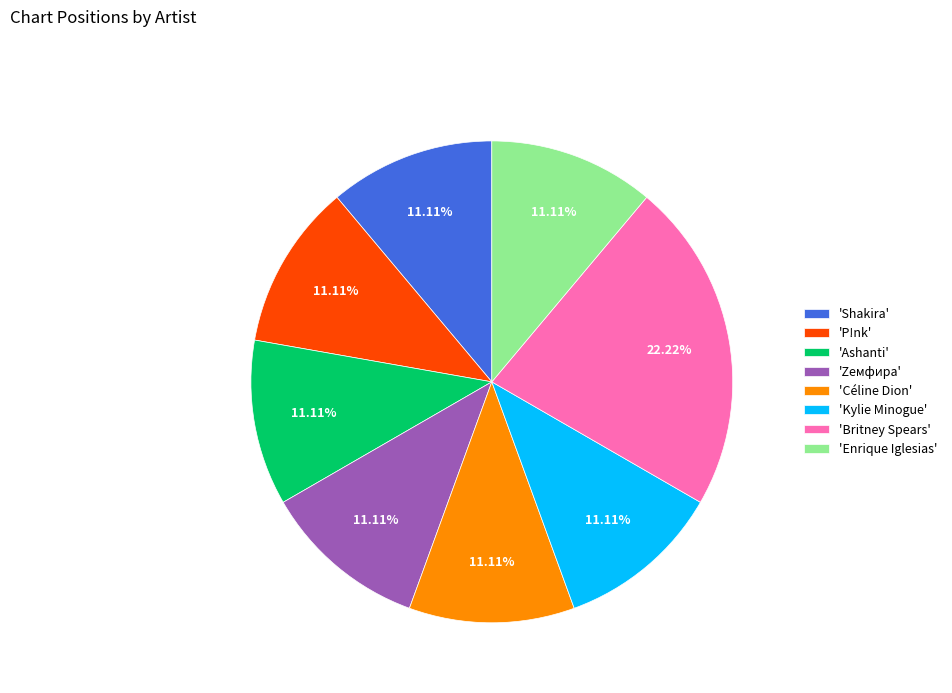

Which slice is the largest?

'Britney Spears'